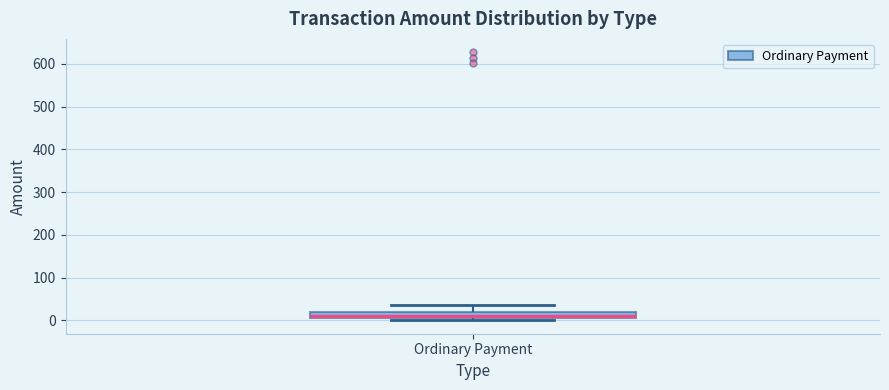

Where is the lower edge of the box for Ordinary Payment on the y-axis? The values are not printed on the chart, so give them approximately, as read against the axis.

10